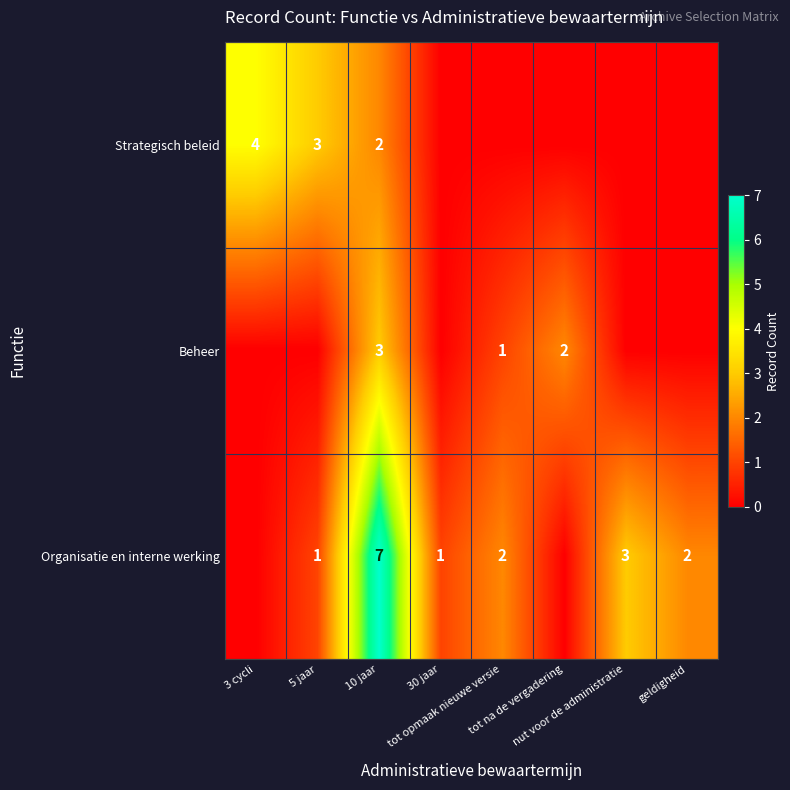

What is the sum of all Beheer values?

6